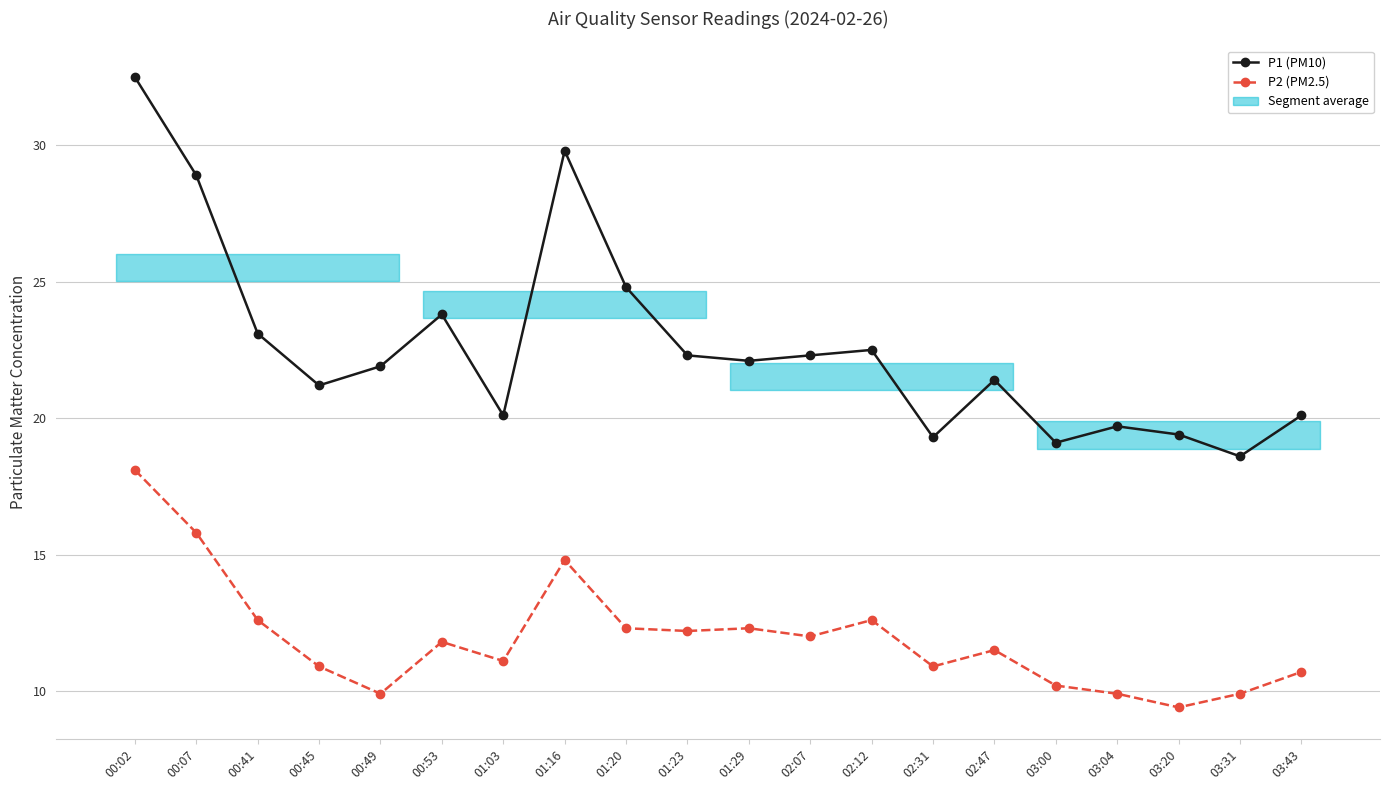

True or false: P2 (PM2.5) and P1 (PM10) intersect in this chart.

False